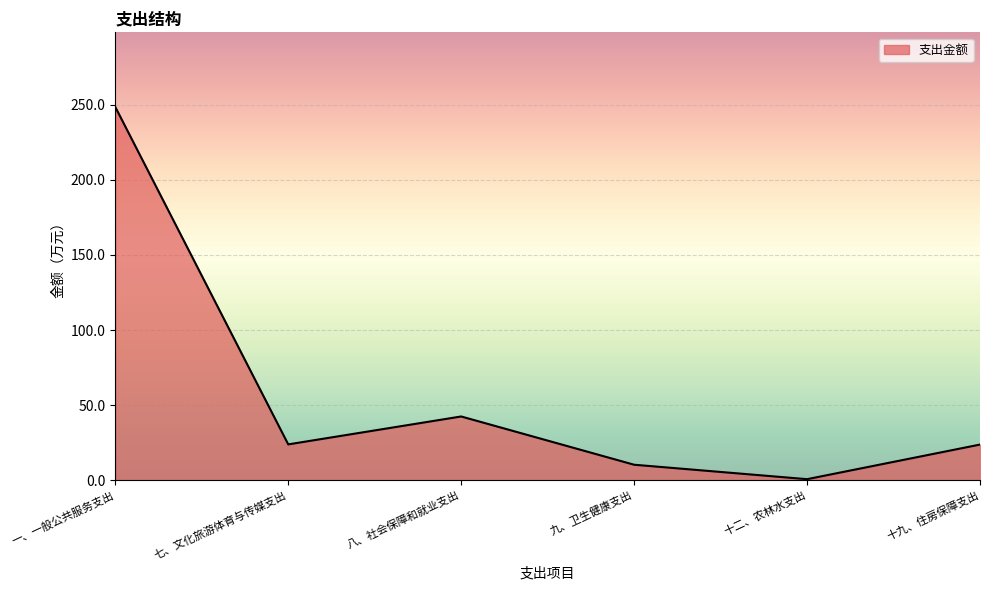

What is the approximate value at 十二、农林水支出?

0.6